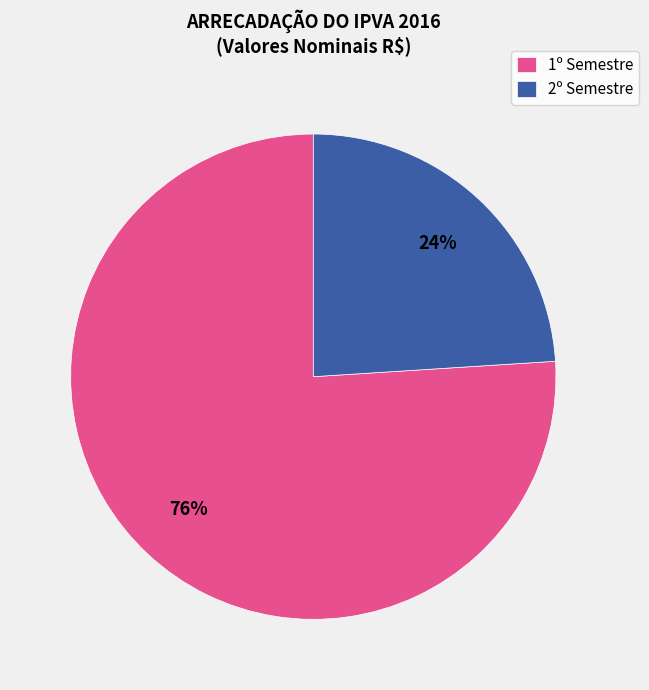

To the nearest percent, what is the average slice percentage?

50%